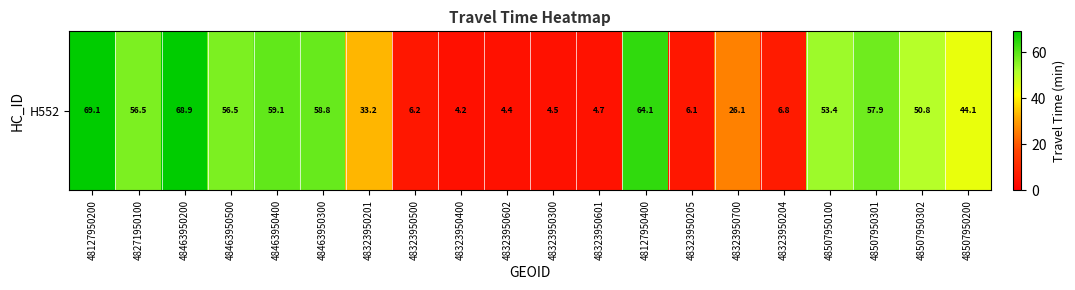

Reading right to left, what are all the values shown in this chart?

44.1	50.8	57.9	53.4	6.8	26.1	6.1	64.1	4.7	4.5	4.4	4.2	6.2	33.2	58.8	59.1	56.5	68.9	56.5	69.1